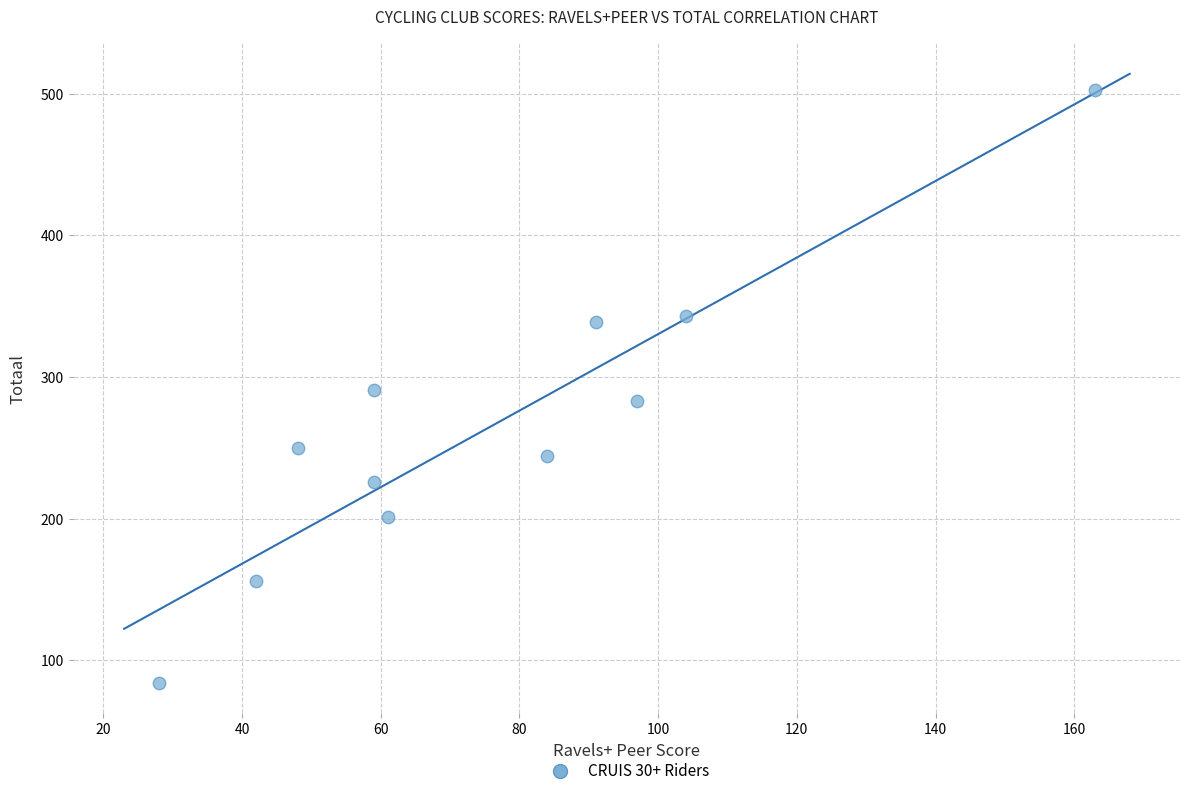

What is the average Y value?

265